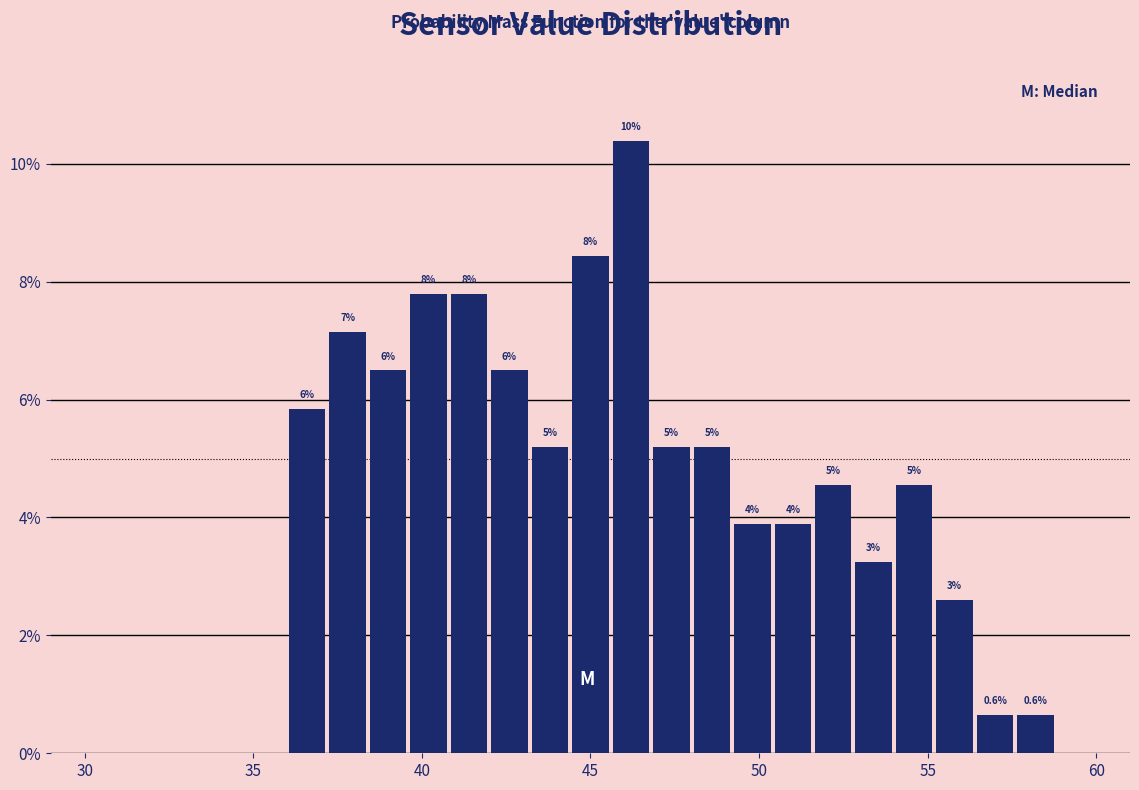

Around what value on the x-axis is the tallest bar? Give the approximate position of its centre, as read against the axis.

46.0